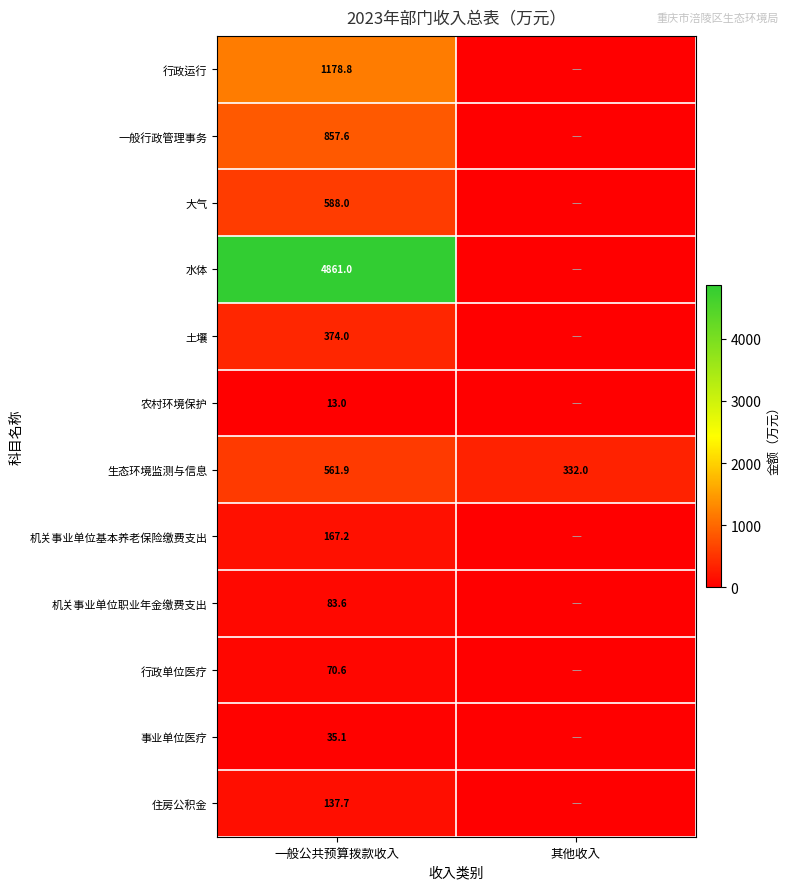

The 生态环境监测与信息 series shows 88.0 at 其他收入. True or false?

False